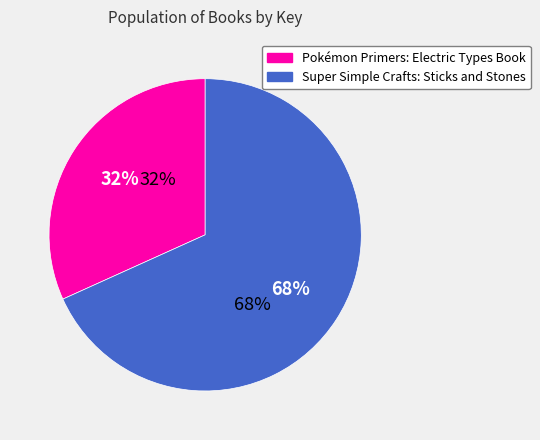

To the nearest percent, what is the combined percentage of Pokémon Primers: Electric Types Book and Super Simple Crafts: Sticks and Stones?

100%